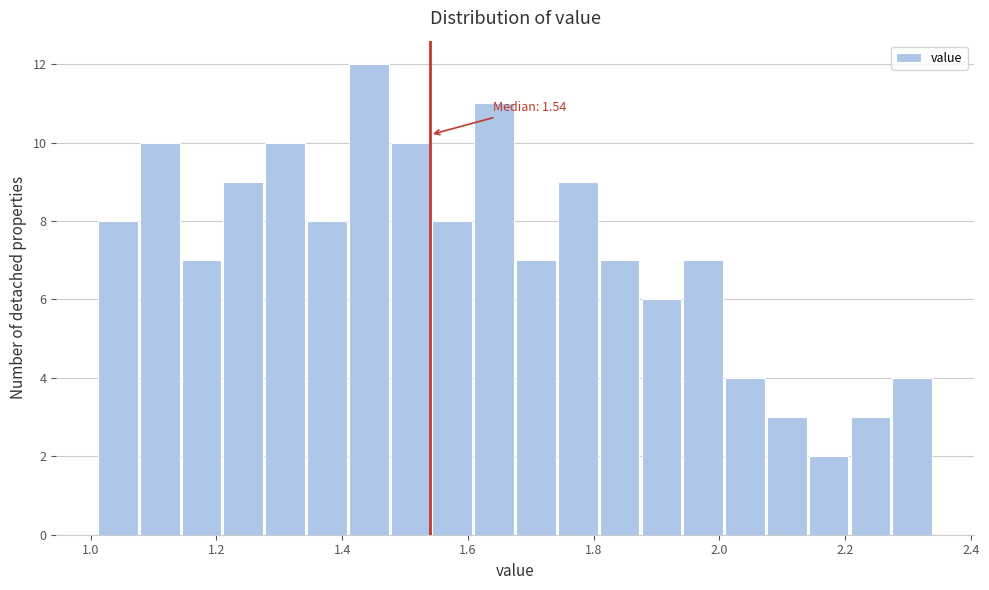

Read against the x-axis, roughly where is the centre of the tallest bar?

1.44